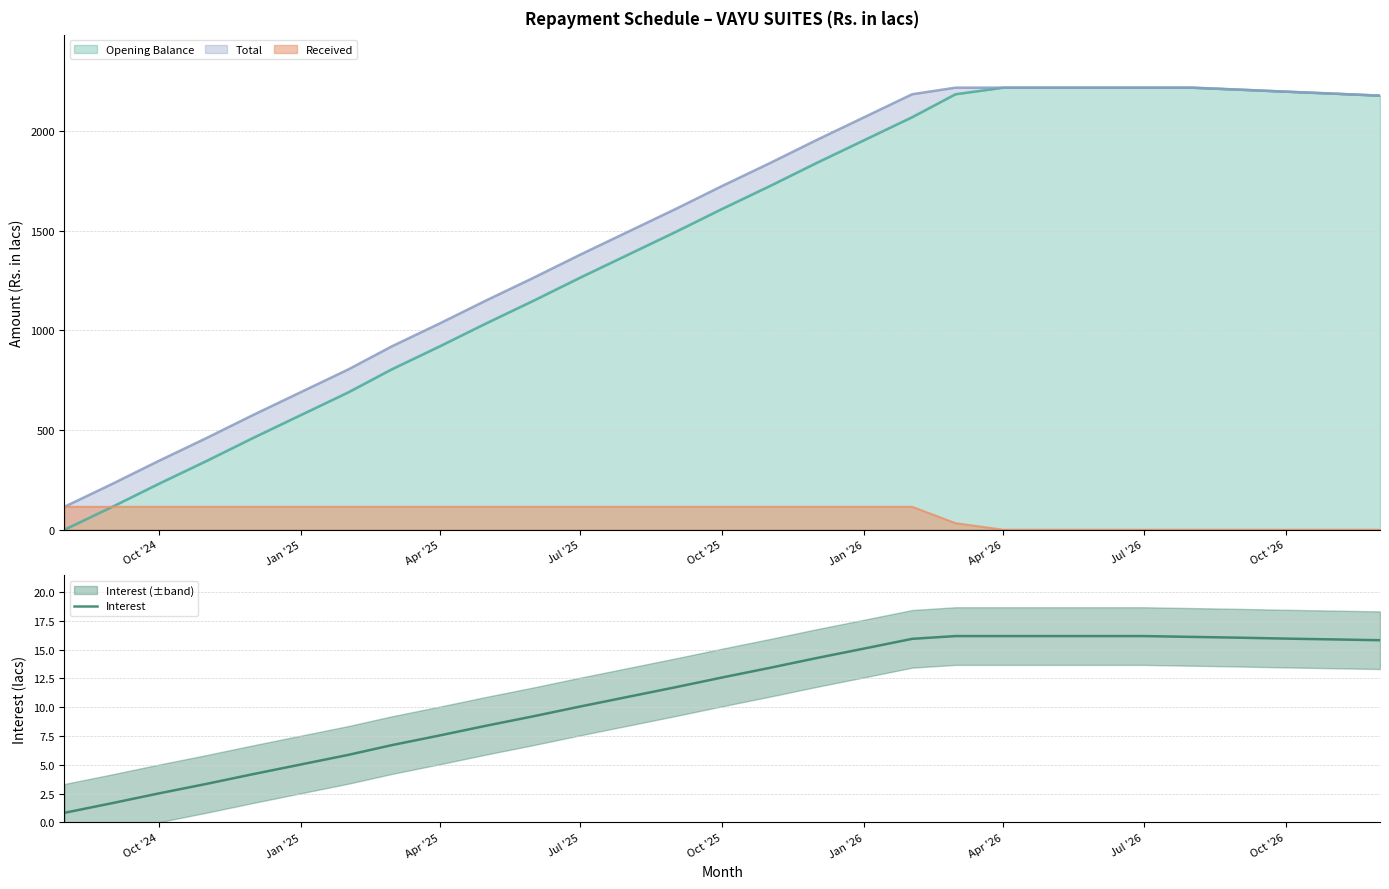

Does the chart display data point markers on the line(s)?

No